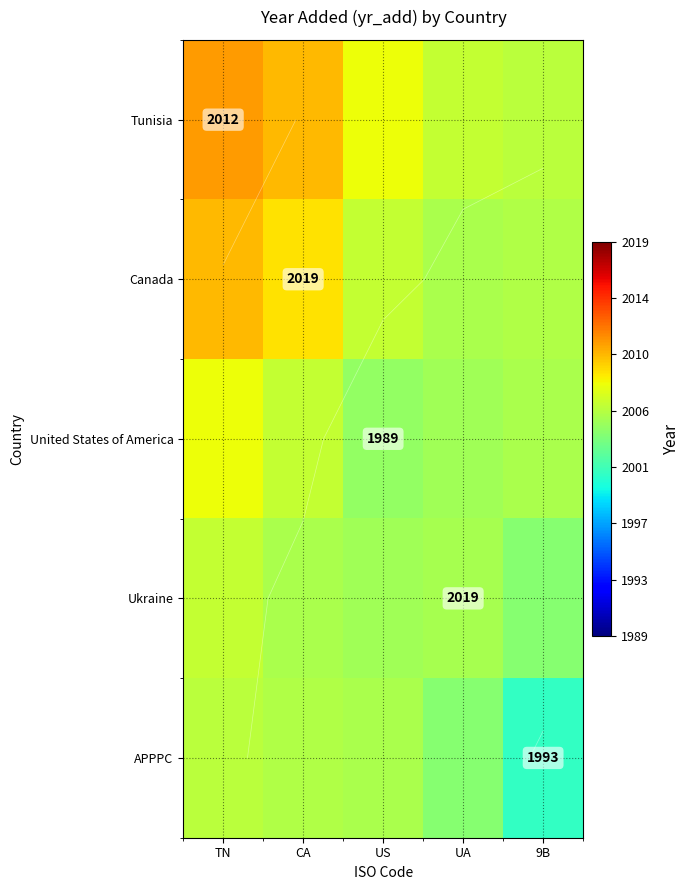

At how many categories does at least one series exceed 2004?

5